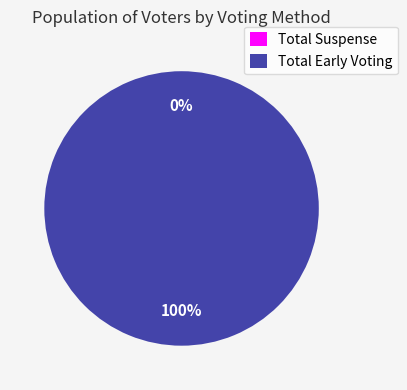

How many slices are in this pie chart?

2